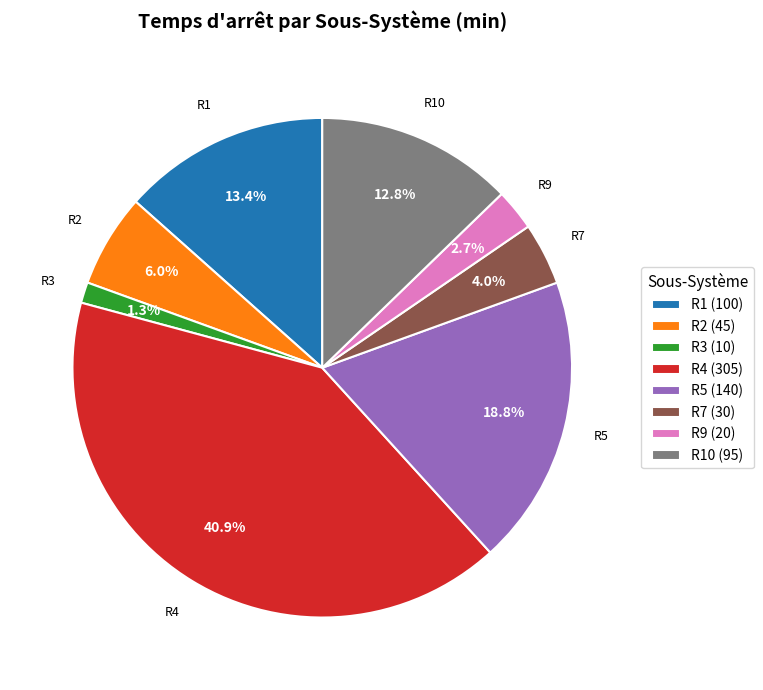

What percentage is NOT represented by R4?

59.1%